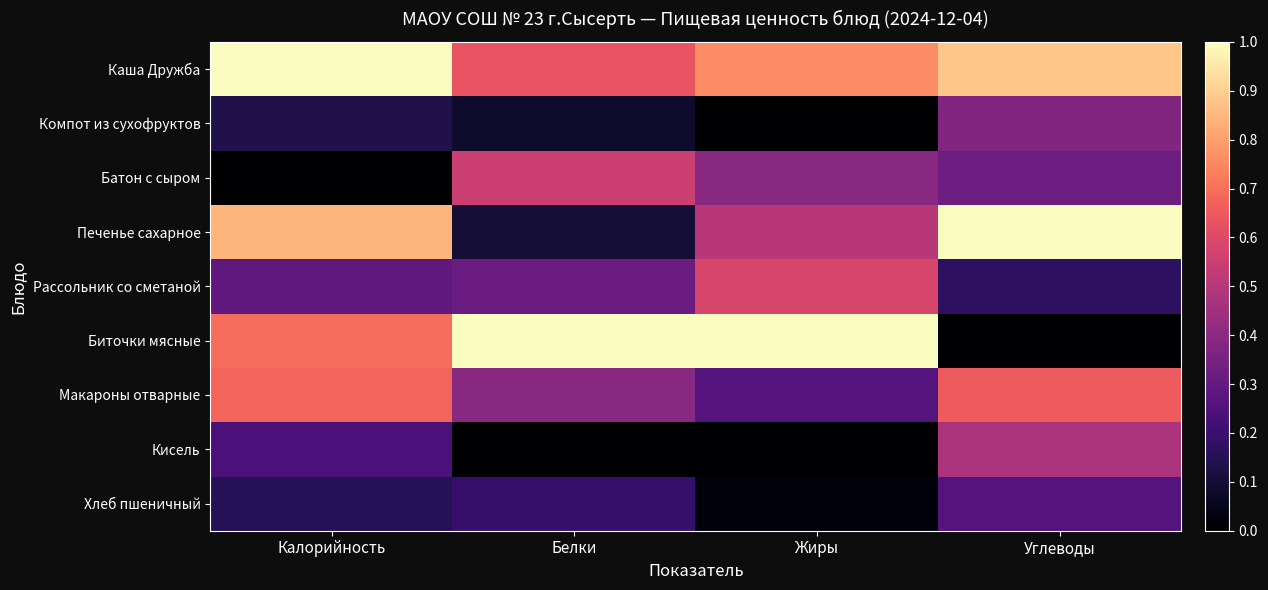

What is the difference between the highest and lowest values at Углеводы?

1.0